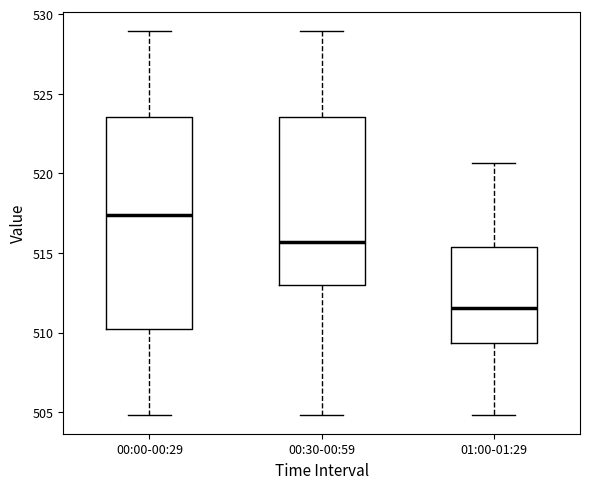

Reading left to right, transcribe this box plot: for each box, give where its median line is, the range the box spans, and where its two whiskers end, as read against the y-axis. The values are not printed on the chart, so give them approximately, as read against the axis.

00:00-00:29: median 517.5, box 510.0 to 523.5, whiskers 505.0 to 529.0
00:30-00:59: median 515.5, box 513.0 to 523.5, whiskers 505.0 to 529.0
01:00-01:29: median 511.5, box 509.5 to 515.5, whiskers 505.0 to 520.5